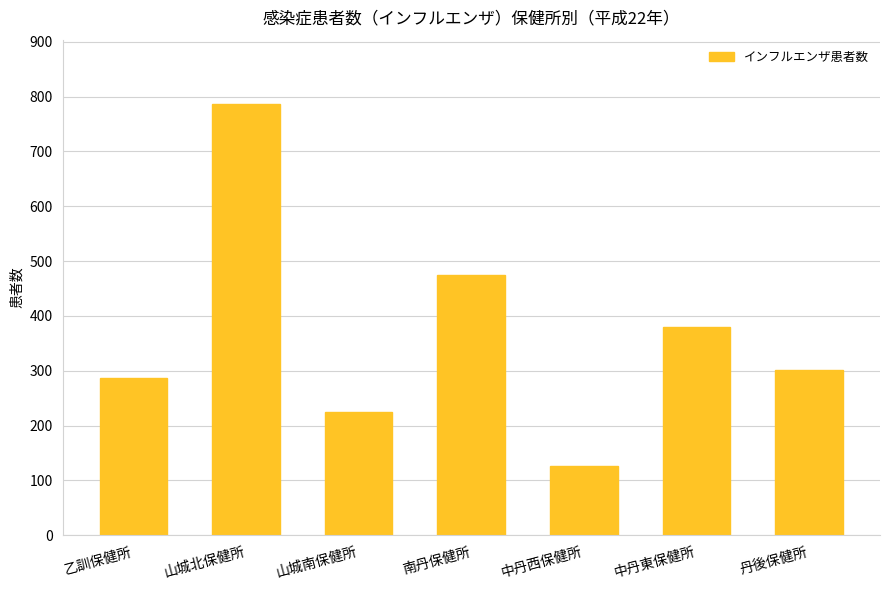

What is the difference between the maximum and minimum values?

659